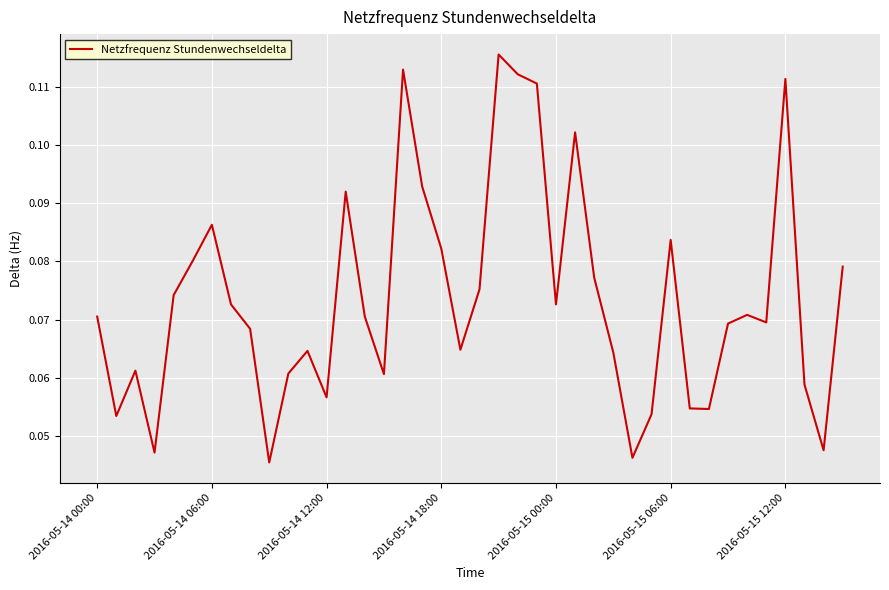

Is it true that the value at 2016-05-15 00:00 is 0.0?

False